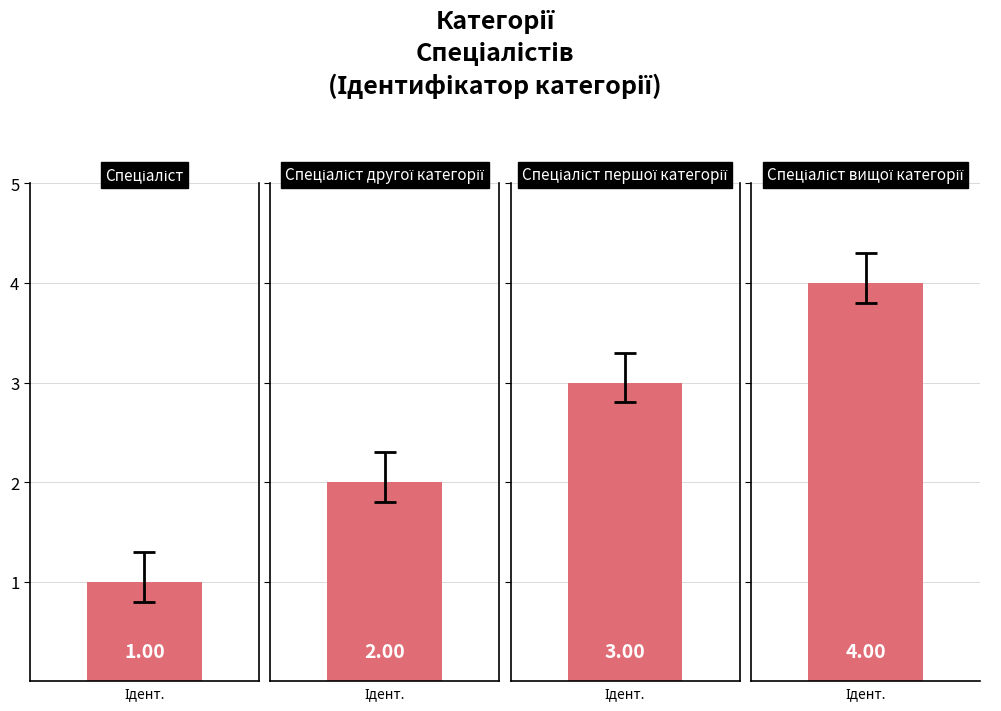

Reading left to right, extract all data points from this chart.

Спеціаліст=1	Спеціаліст другої категорії=2	Спеціаліст першої категорії=3	Спеціаліст вищої категорії=4